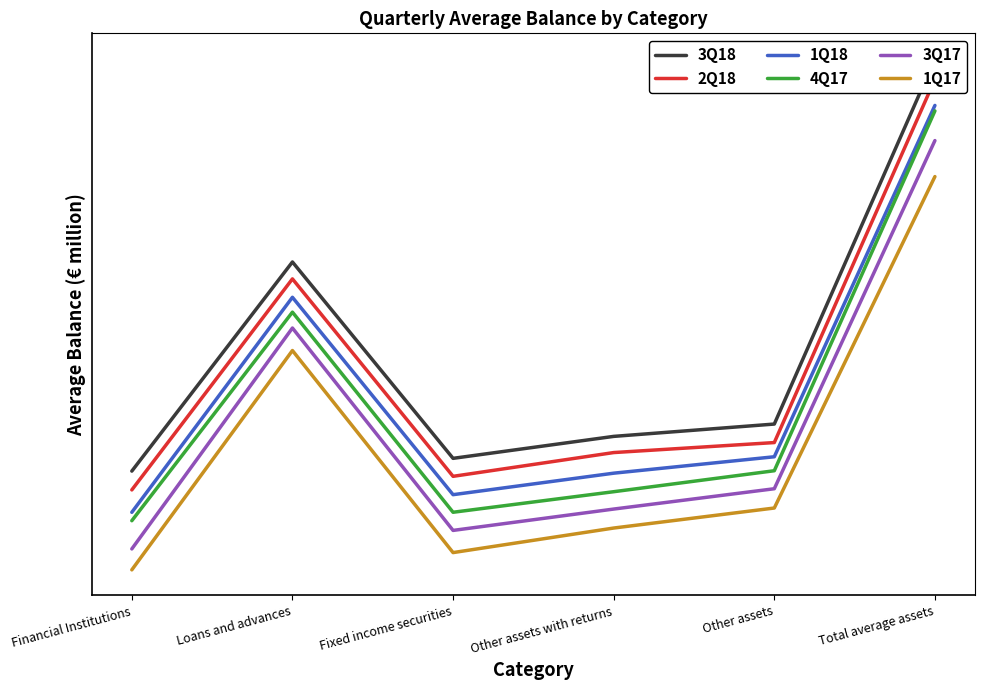

At which category does 1Q18 reach its first local peak?

Loans and advances